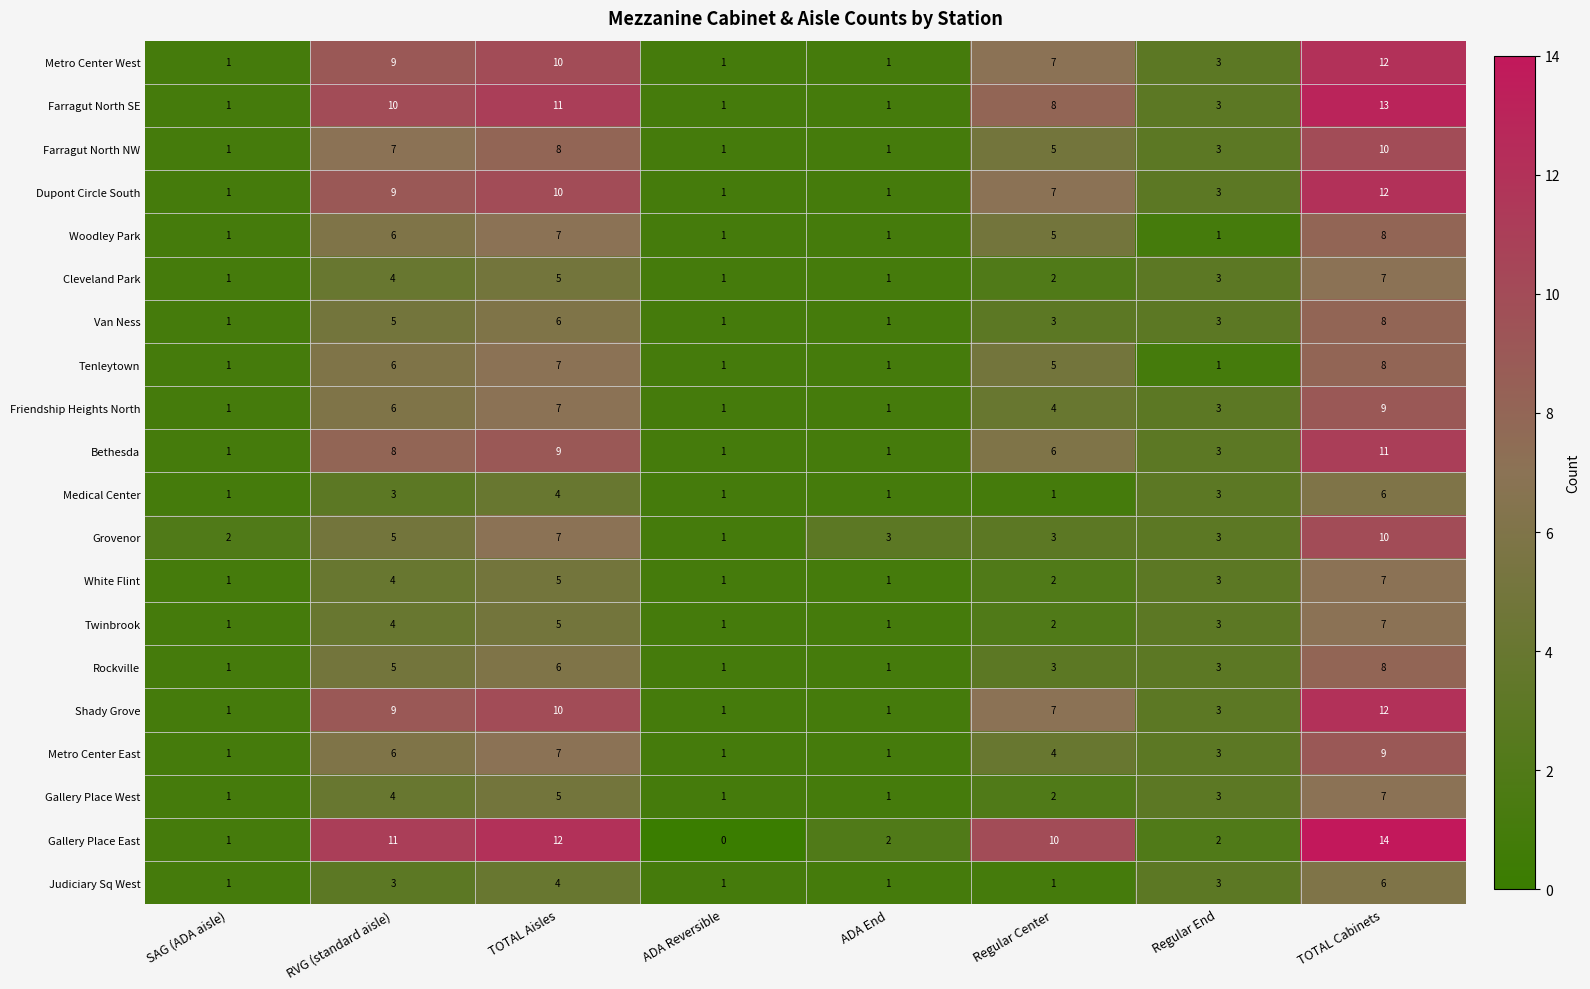

What is the approximate value of Medical Center at TOTAL Aisles?

4